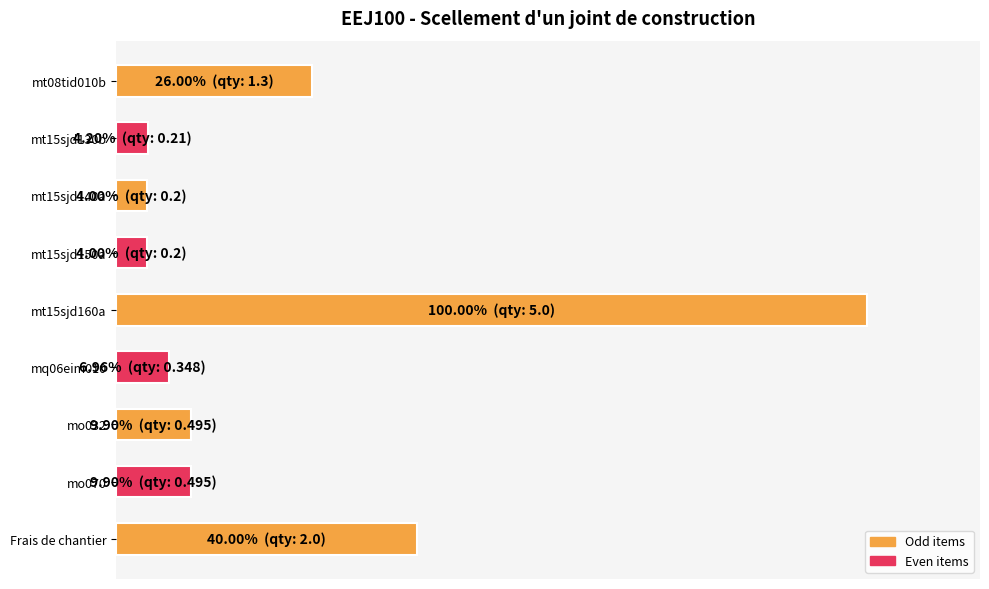

Does the chart contain any negative values?

No